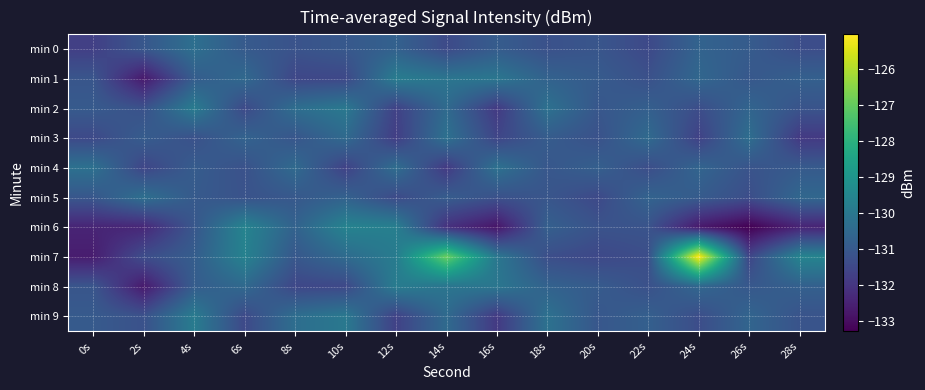

What is the total value across all series at 0s?

-1313.6